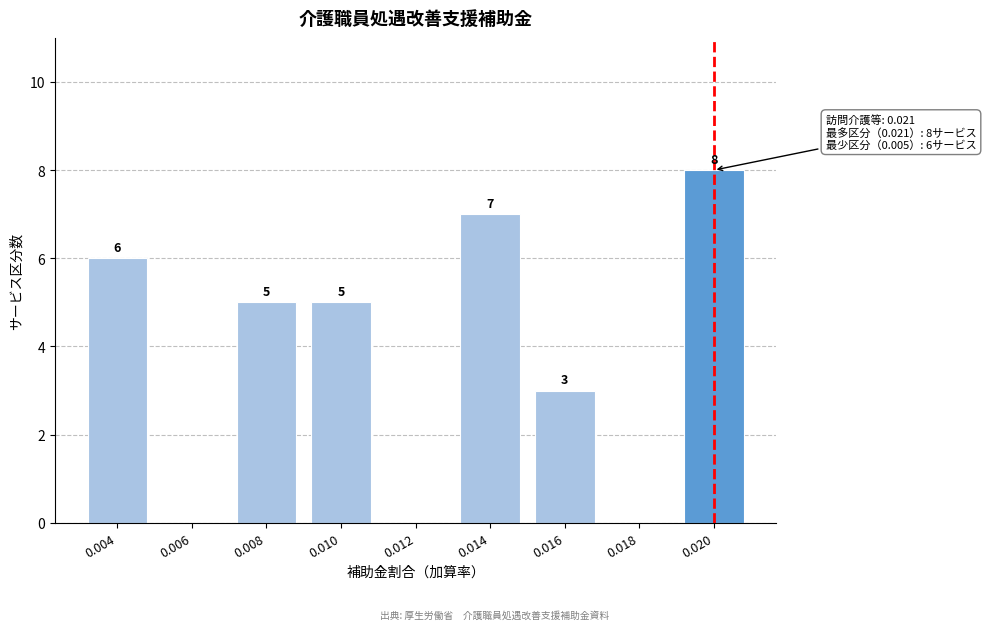

Reading right to left, transcribe all the data shown in this chart.

0.020=8	0.018=0	0.016=3	0.014=7	0.012=0	0.010=5	0.008=5	0.006=0	0.004=6